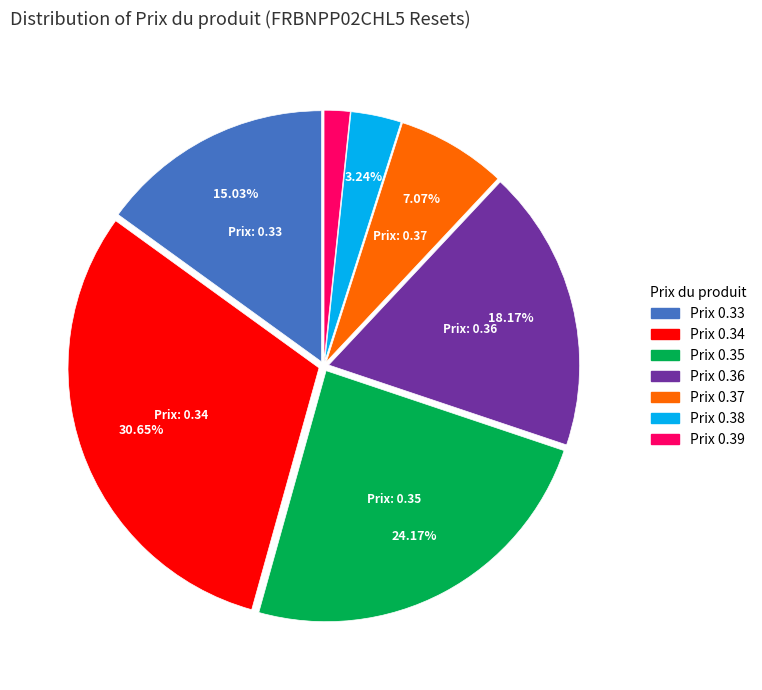

Count the number of slices in the pie.

7